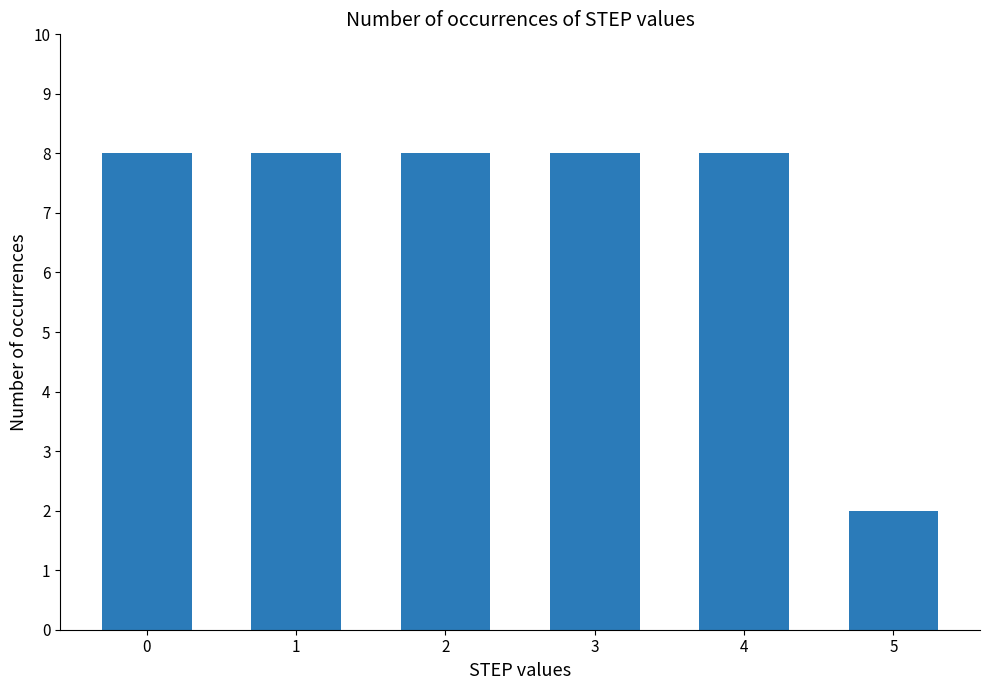

Read the value at 1.

8